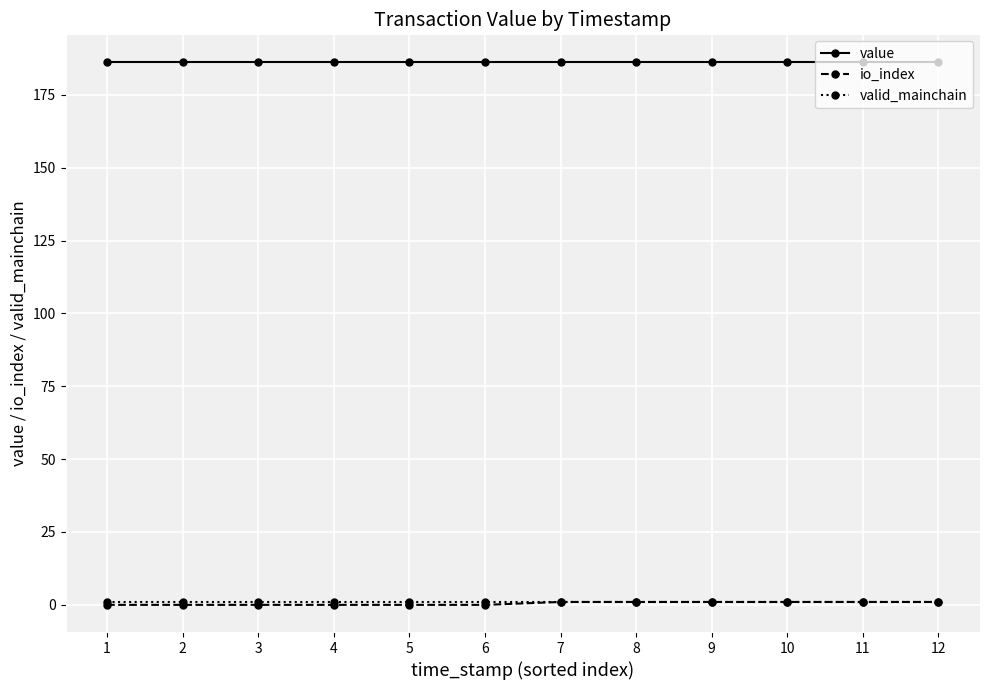

The value of io_index at 5 is 0.0. True or false?

True